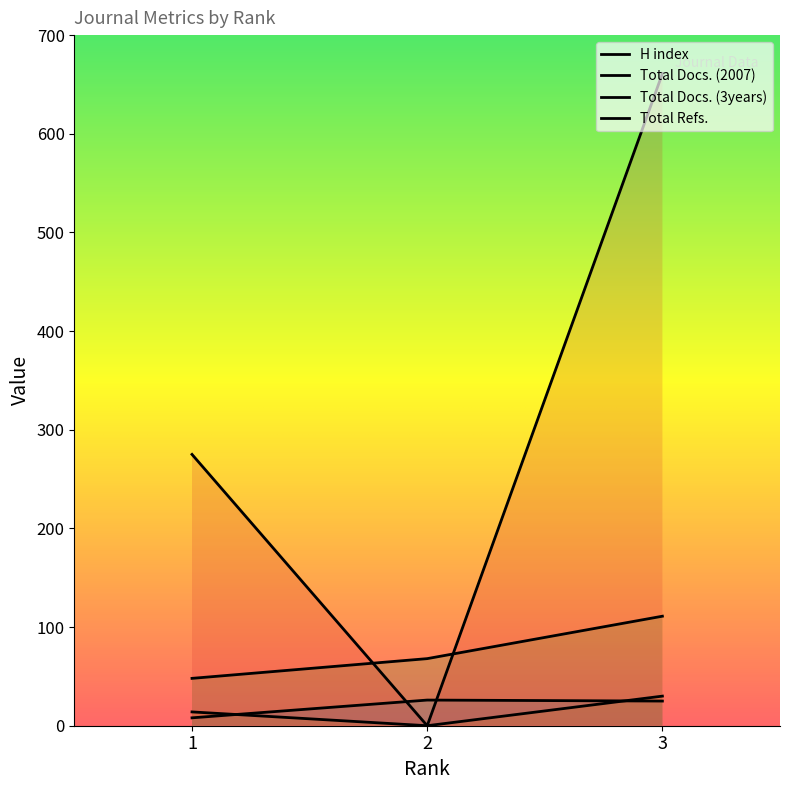

Reading left to right, transcribe all the data shown in this chart.

H index: 8	26	25
Total Docs. (2007): 14	0	30
Total Docs. (3years): 48	68	111
Total Refs.: 275	0	661